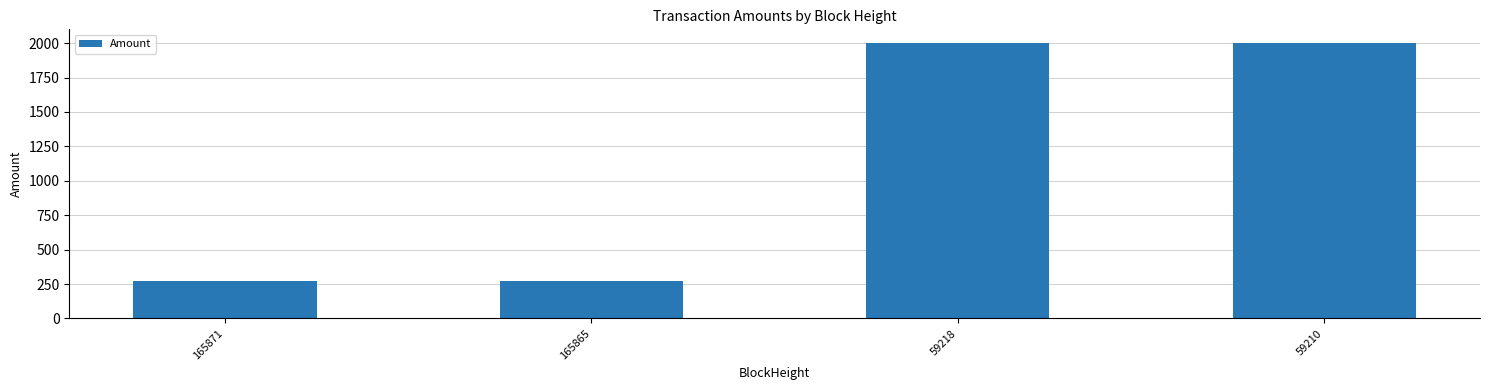

The value at 165871 is 464.1. True or false?

False